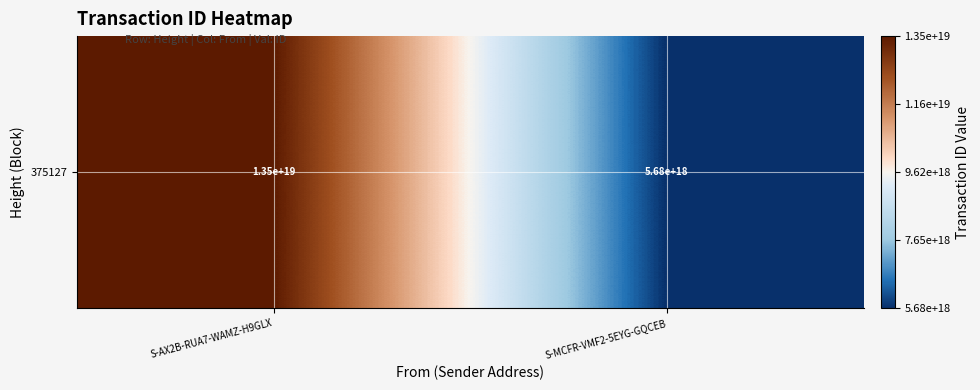

True or false: the data shows 22277383027527651328 at S-AX2B-RUA7-WAMZ-H9GLX.

False